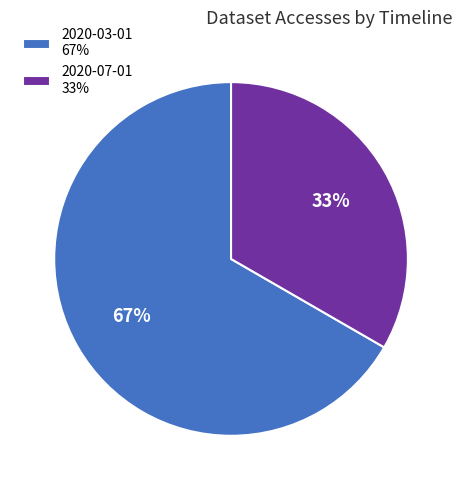

Is it true that 2020-07-01 33% is 47% of the pie?

False